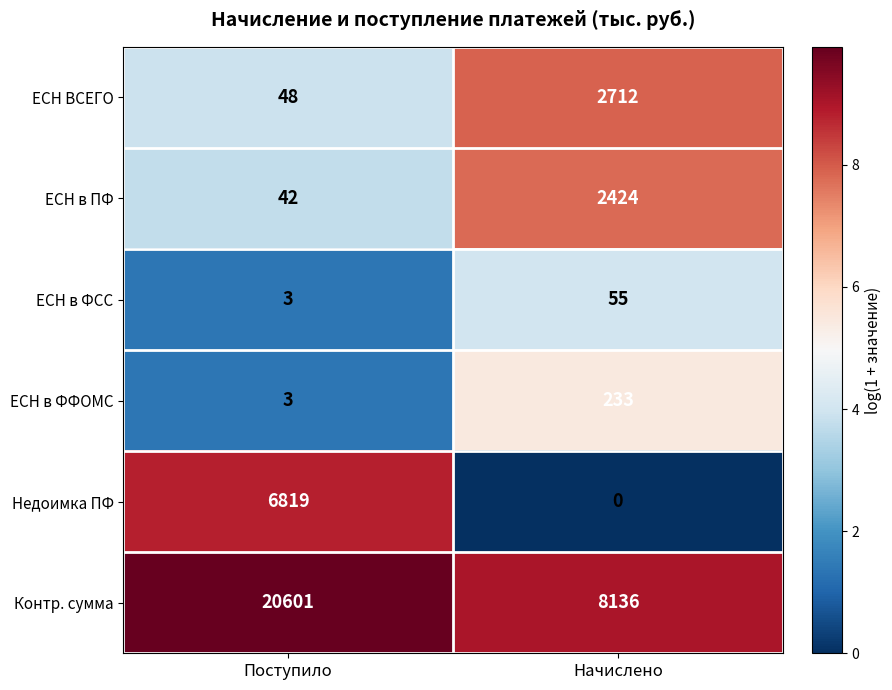

What is the difference between the highest and lowest values at Начислено?

8136